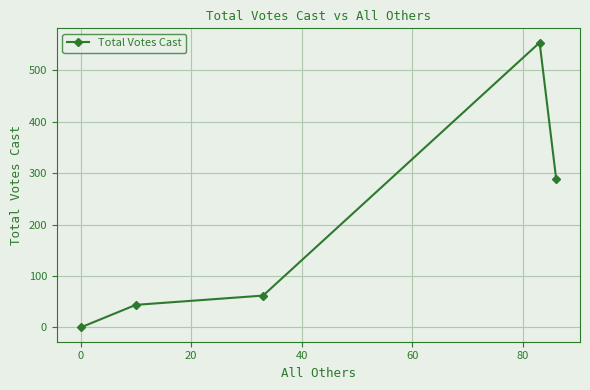

What is the greatest value displayed?

554